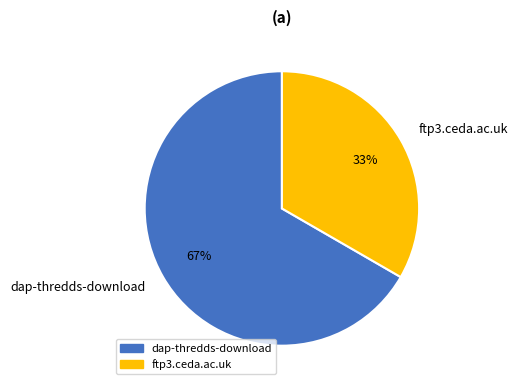

Is it true that ftp3.ceda.ac.uk is 33% of the pie?

True